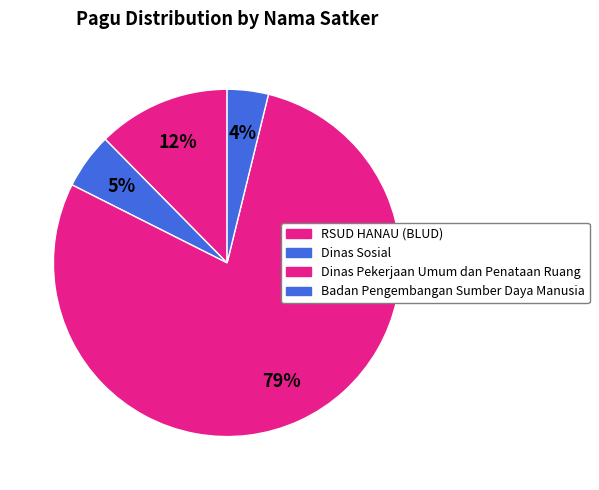

What is the change in value from RSUD HANAU (BLUD) to Dinas Pekerjaan Umum dan Penataan Ruang?

-191862980